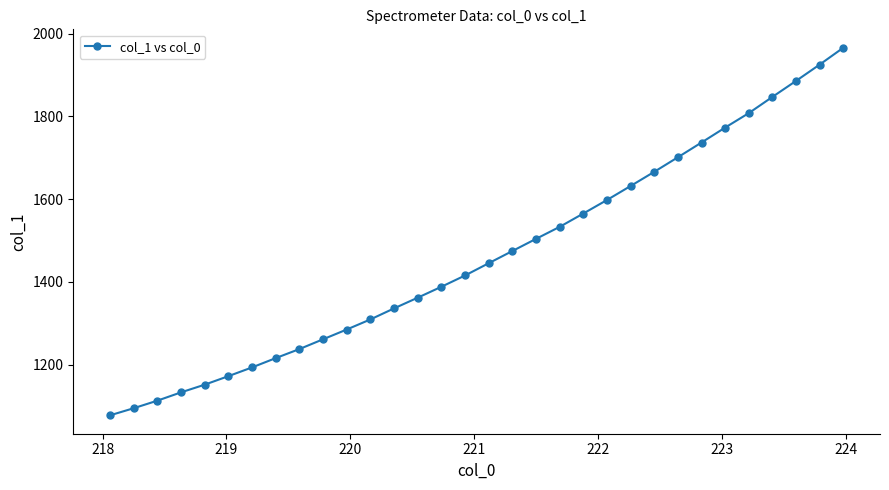

What is the difference between the second highest and second lowest values?

831.0